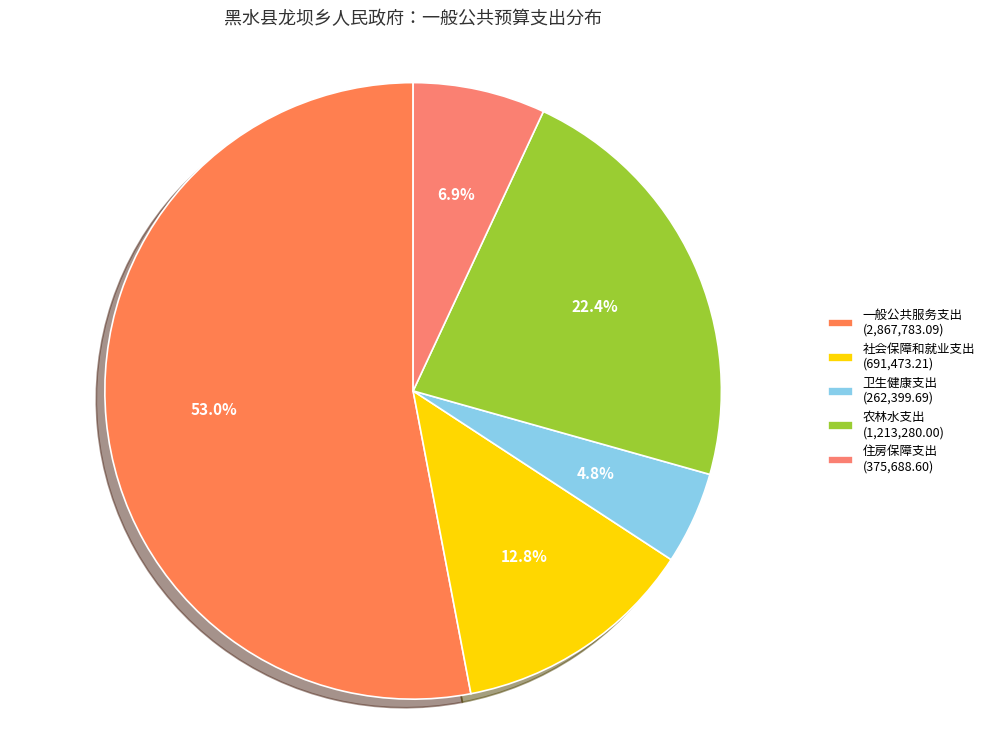

Rank the categories by value from lowest to highest.

卫生健康支出, 住房保障支出, 社会保障和就业支出, 农林水支出, 一般公共服务支出